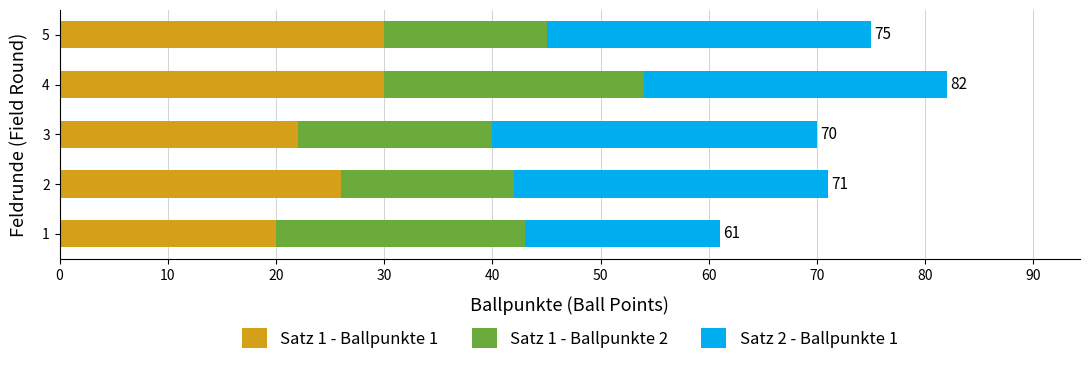

At which category is the sum across all series the highest?

4